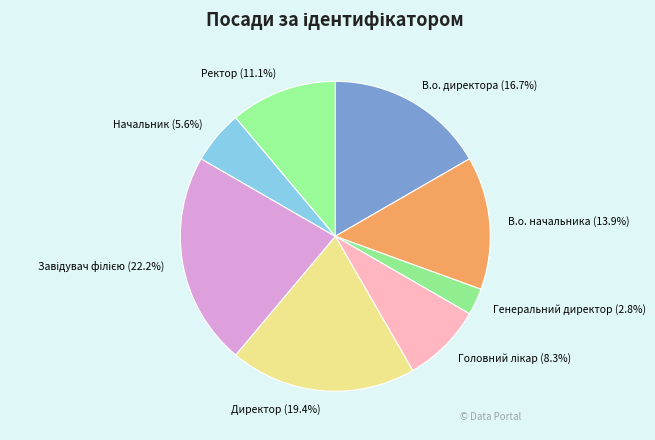

How much of the chart is everything except В.о. начальника (13.9%)?

86.1%